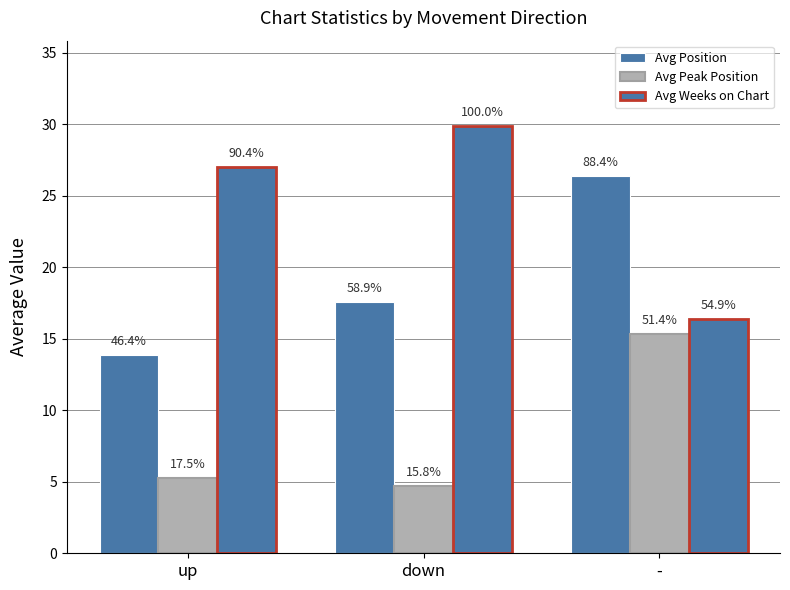

Reading left to right, extract all data points from this chart.

Avg Position: up=13.9	down=17.6	-=26.4
Avg Peak Position: up=5.2	down=4.7	-=15.3
Avg Weeks on Chart: up=27.0	down=29.9	-=16.4